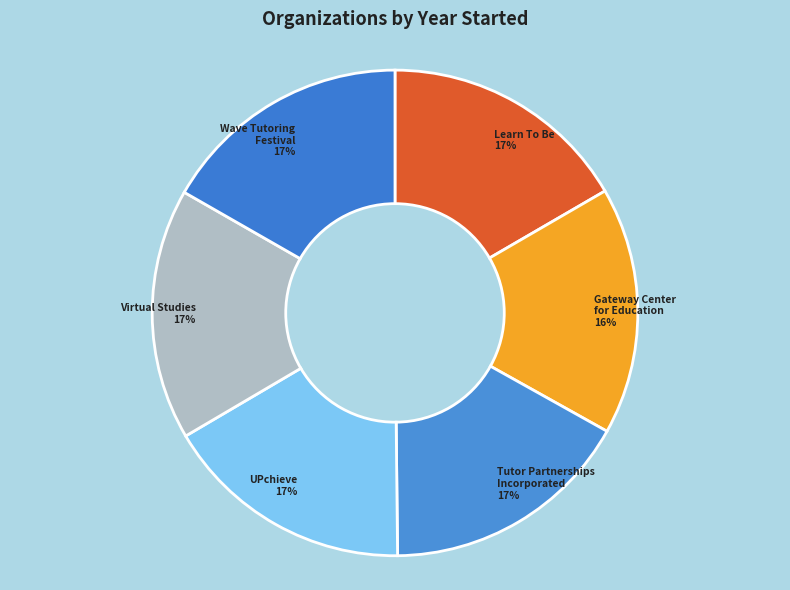

Do Tutor Partnerships Incorporated and UPchieve together represent more than half of the pie?

No